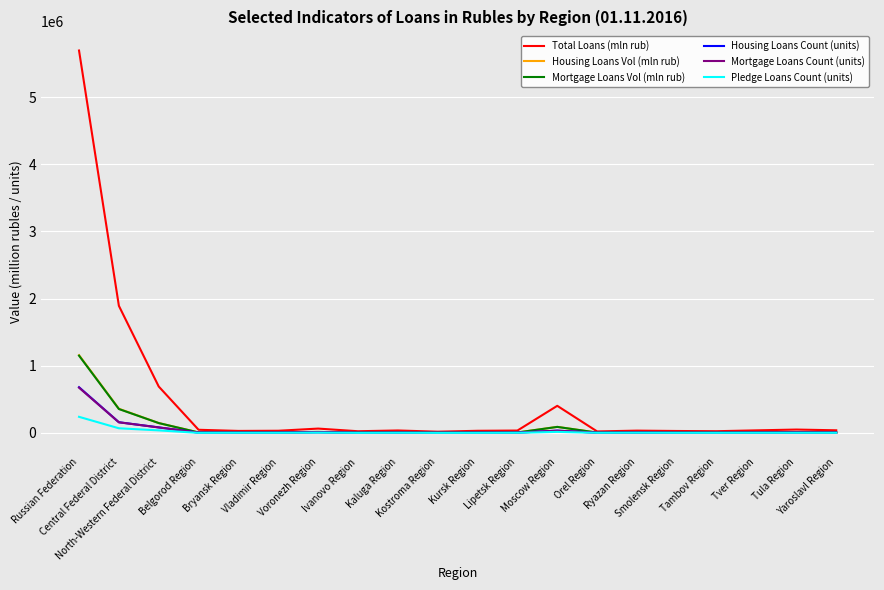

What is the maximum value shown in the chart?

5694847